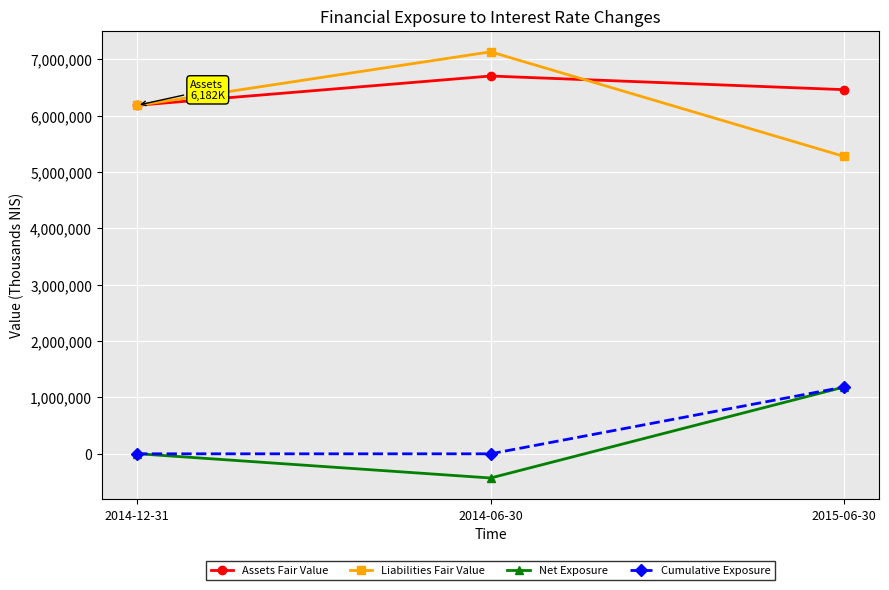

Between 2014-12-31 and 2014-06-30, which series saw the biggest shift?

Liabilities Fair Value